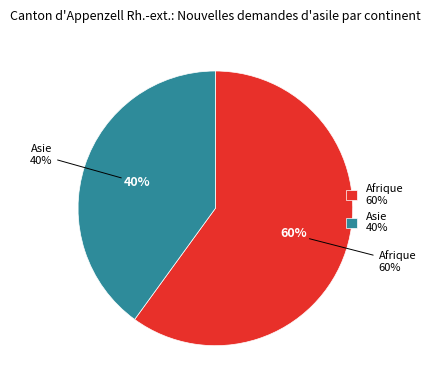

How much of the chart is everything except Asie?

60.0%